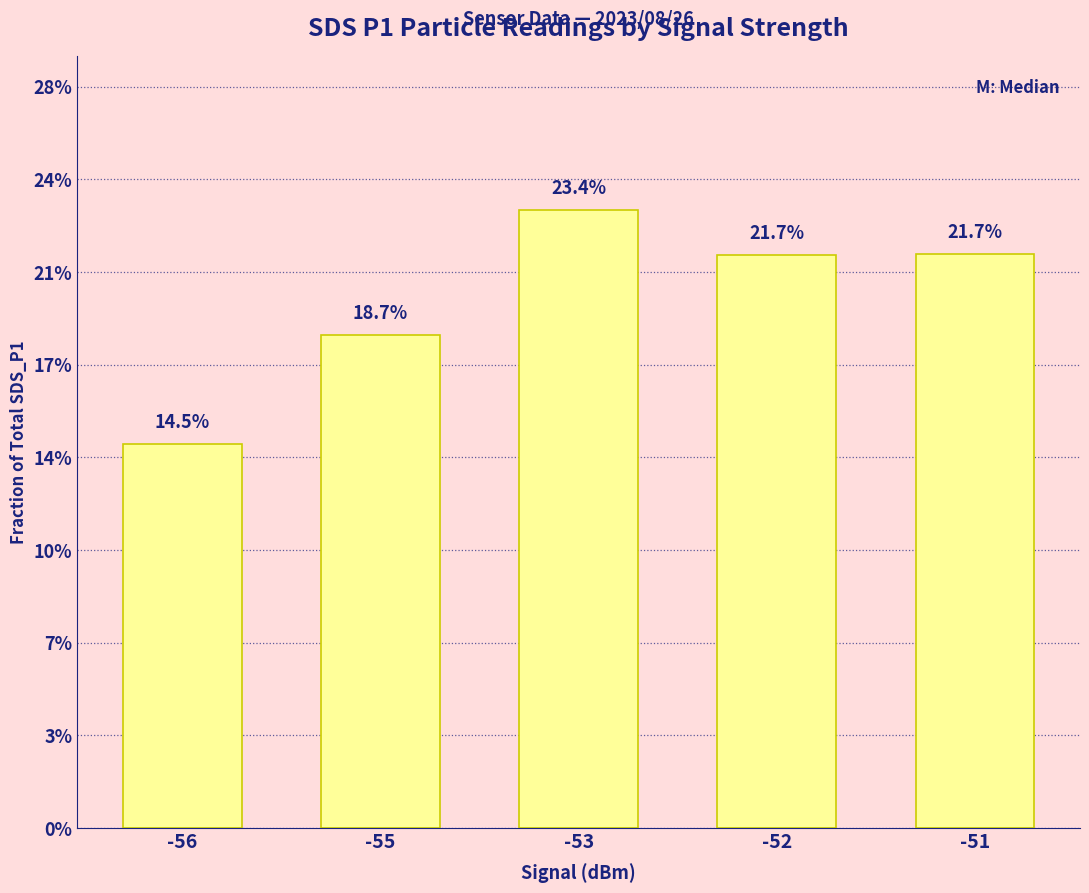

Does the chart contain any negative values?

No